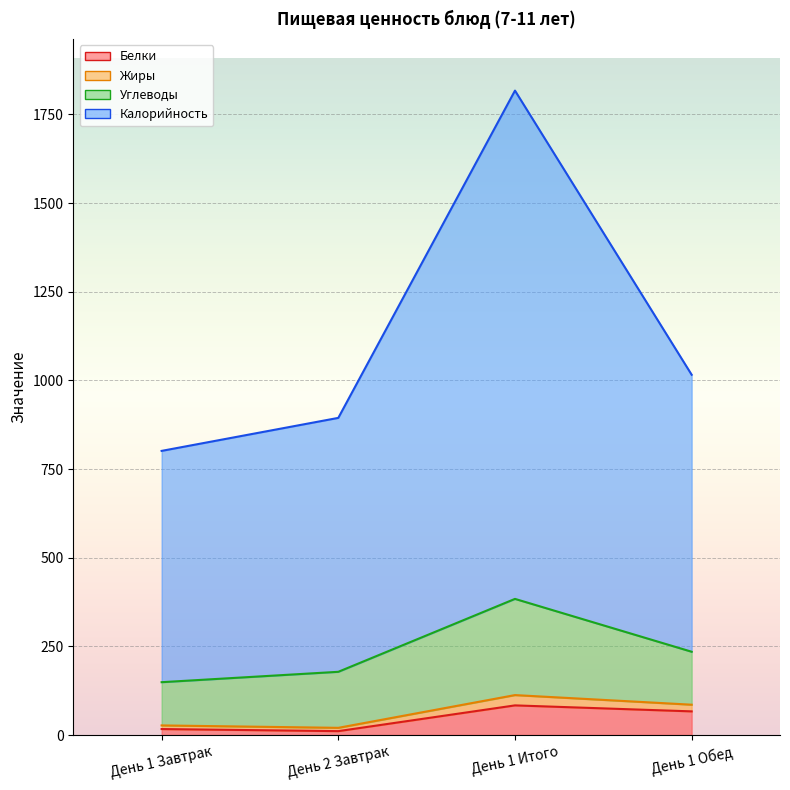

True or false: Углеводы and Белки intersect in this chart.

False